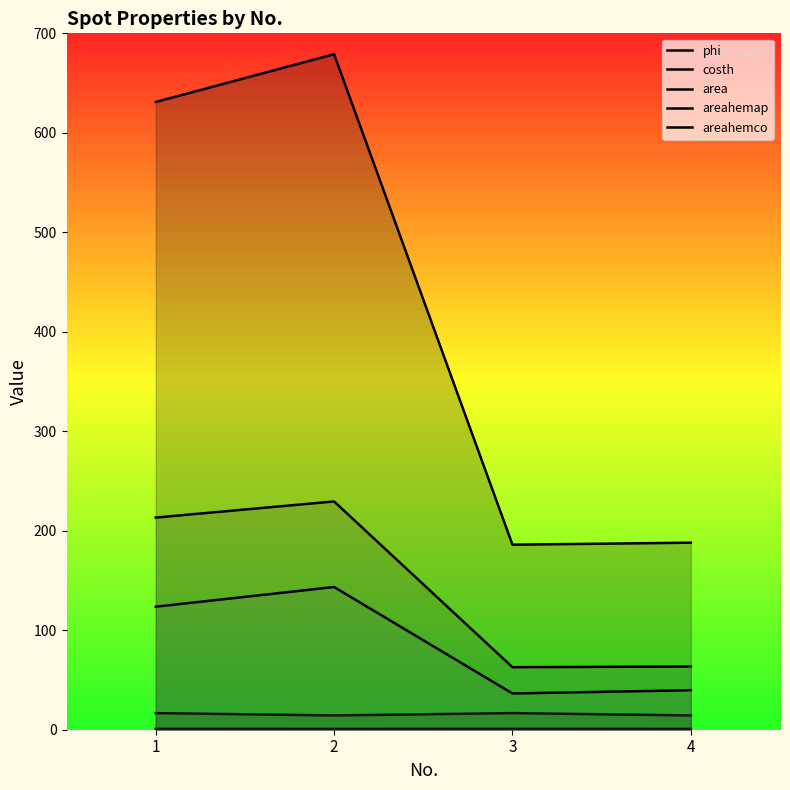

What is the sum of all costh values?

3.3